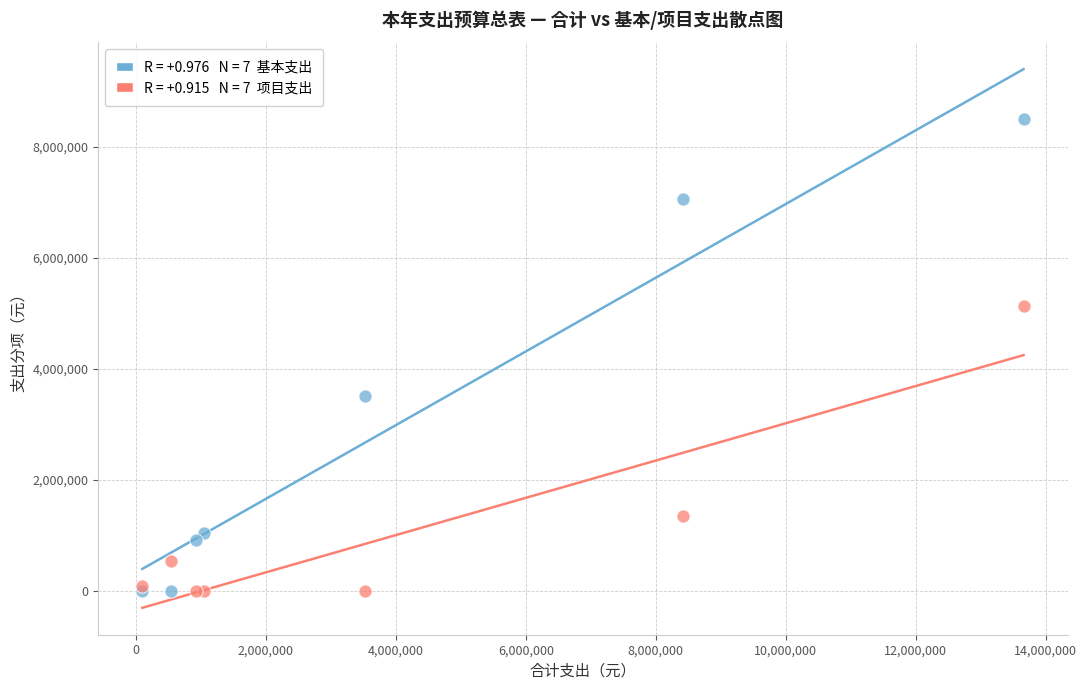

Across all series, what Y value is closest to 4256757?

3523069.0